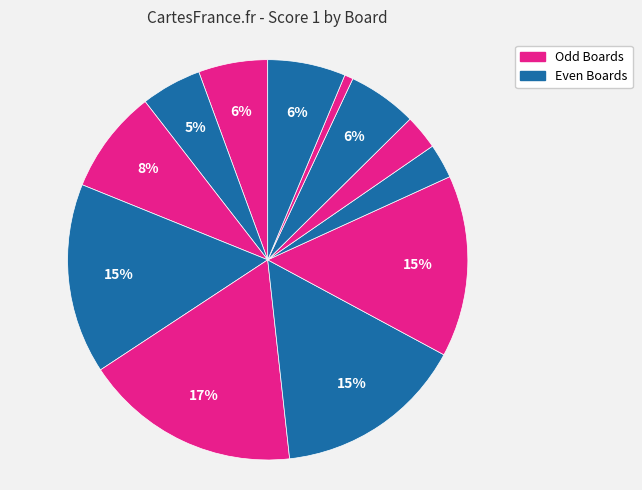

How many slices are in this pie chart?

12